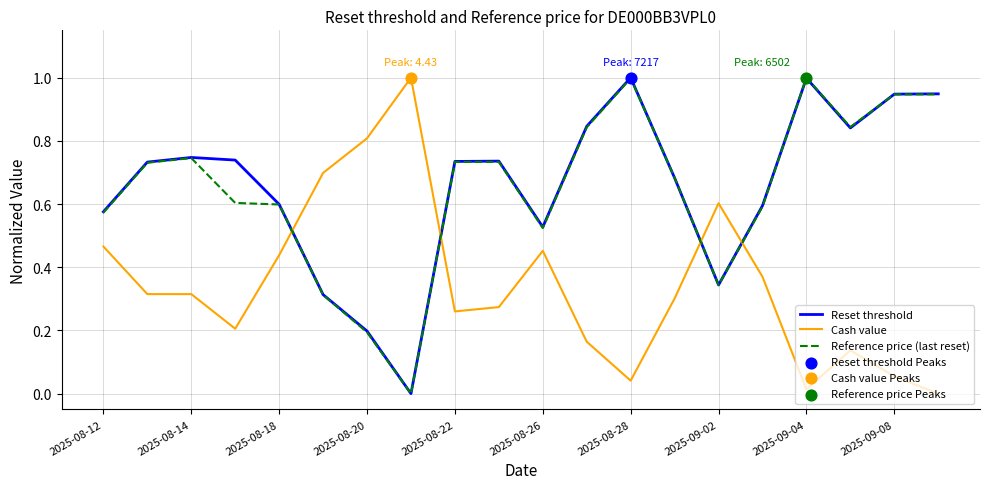

What is the maximum value shown in the chart?

1.0